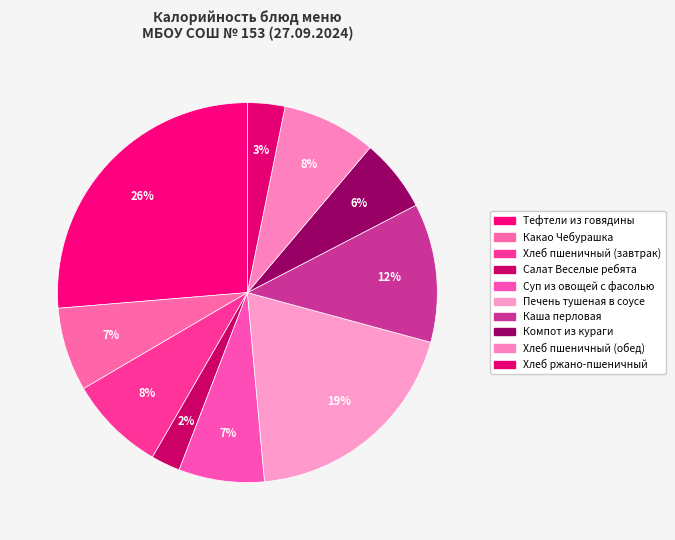

How much of the chart is everything except Хлеб ржано-пшеничный?

96.8%